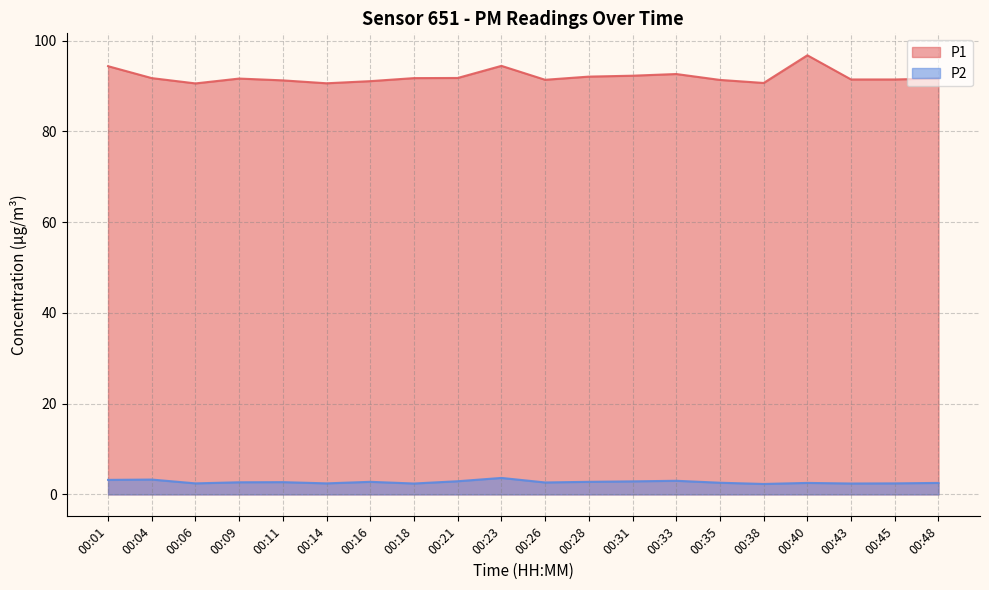

Is the value of P1 at 00:18 greater than the value of P2 at 00:01?

Yes